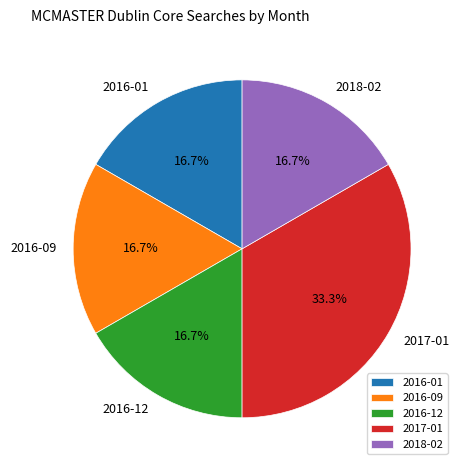

What is the ratio of the value at 2017-01 to the value at 2016-09?

2.0